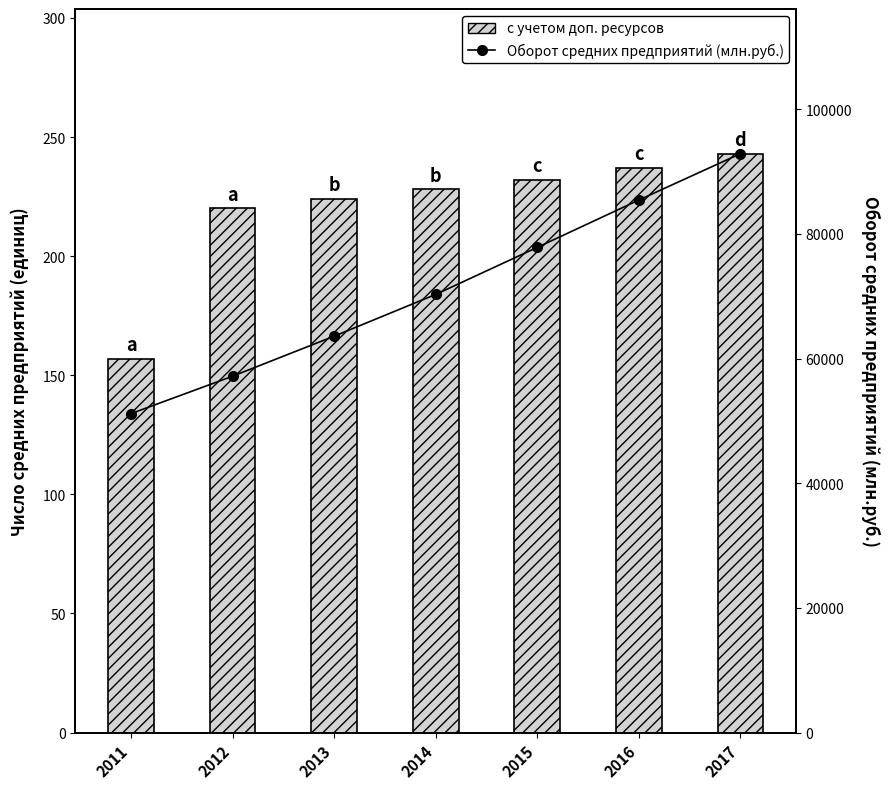

At how many categories does at least one series exceed 62328?

5